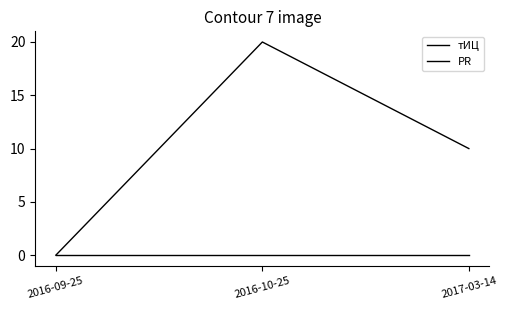

Count the number of categories in the chart.

3